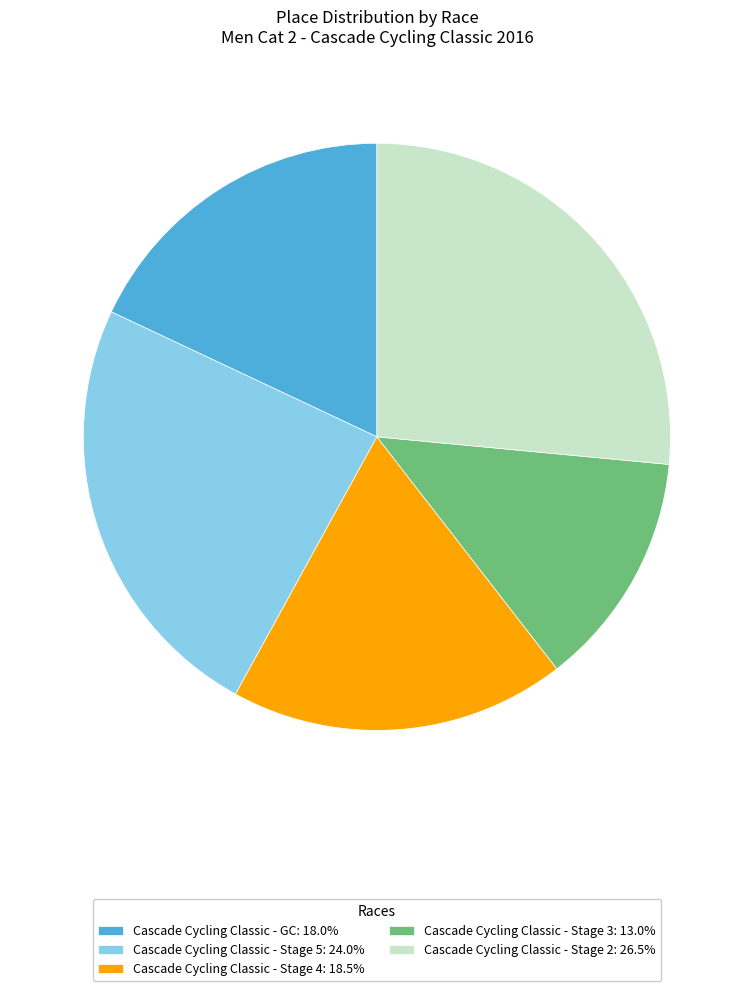

Between Cascade Cycling Classic - Stage 2 and Cascade Cycling Classic - Stage 4, which is larger?

Cascade Cycling Classic - Stage 2